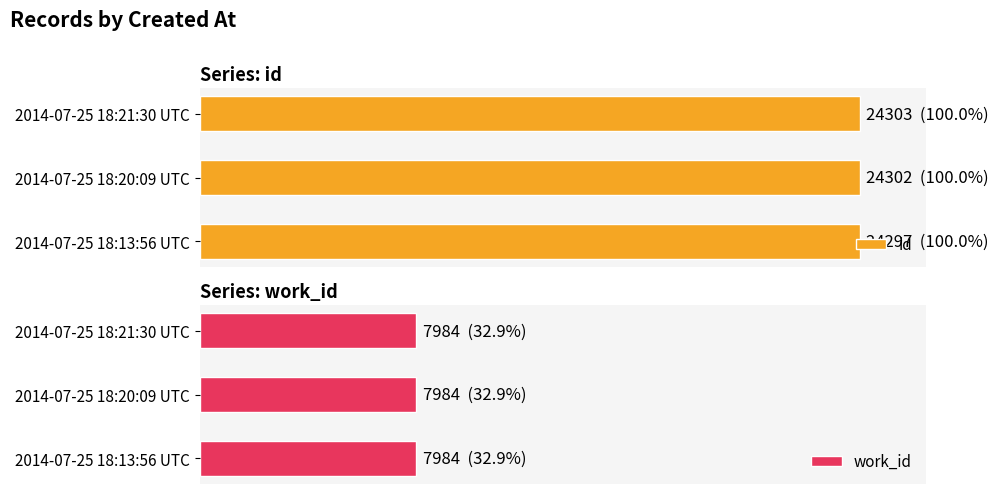

How many series are shown in this chart?

2